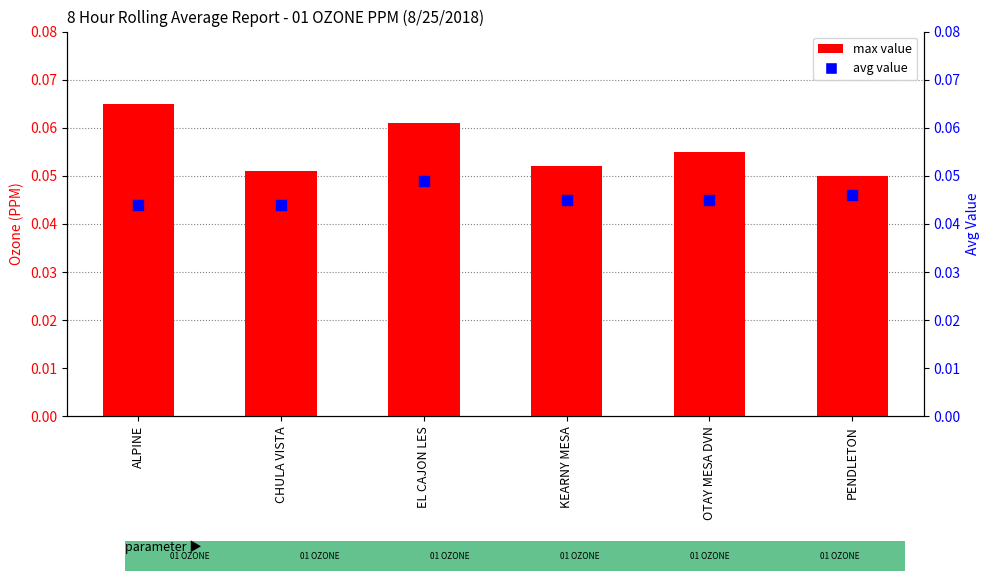

Which series has the largest total across all categories?

max value